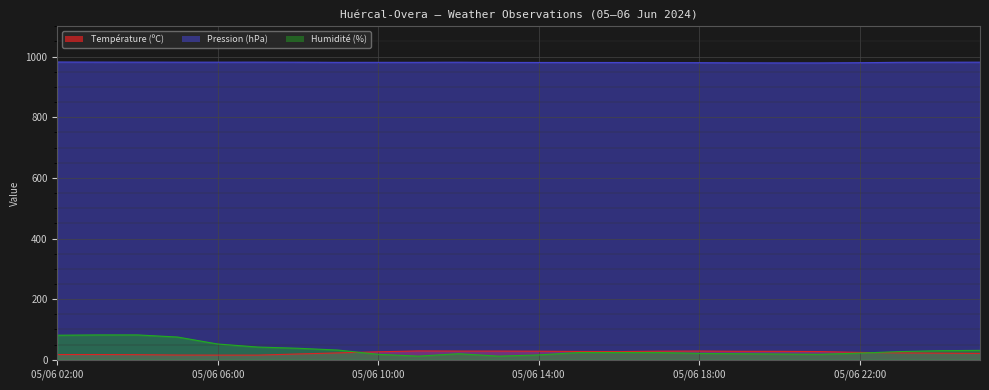

What is the total value across all series at 05/06 07:00?

1039.3